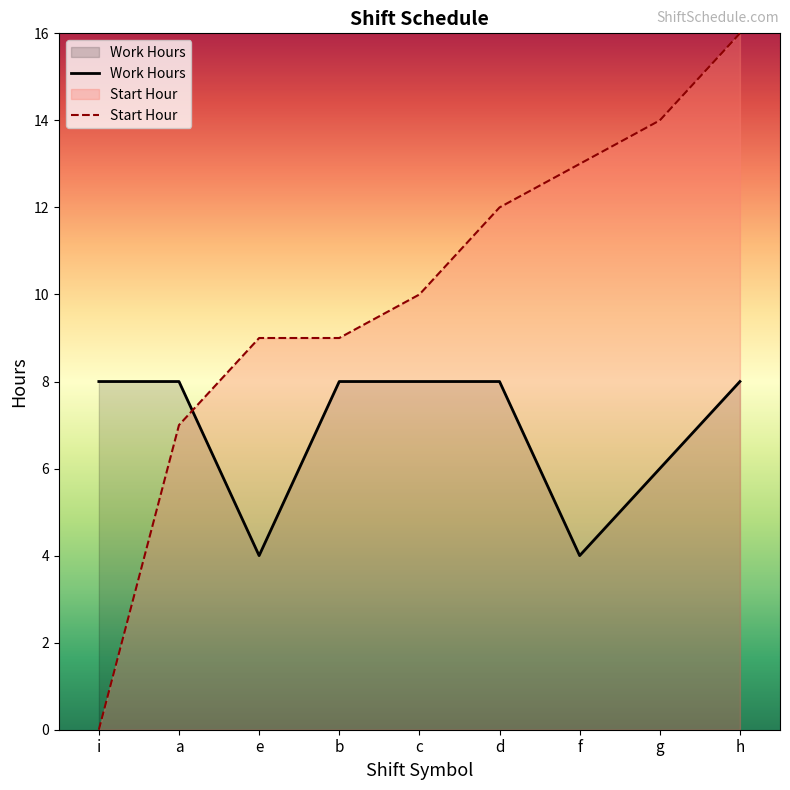

What is the average value of the Start Hour series?

10.0